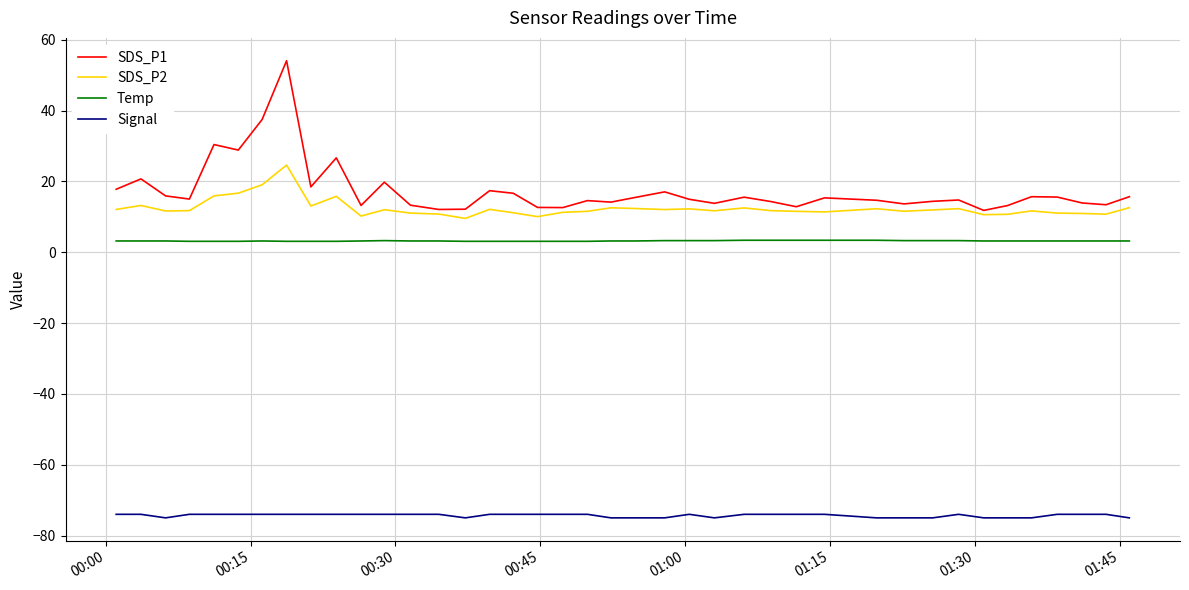

Which series has the largest range (max minus min)?

SDS_P1